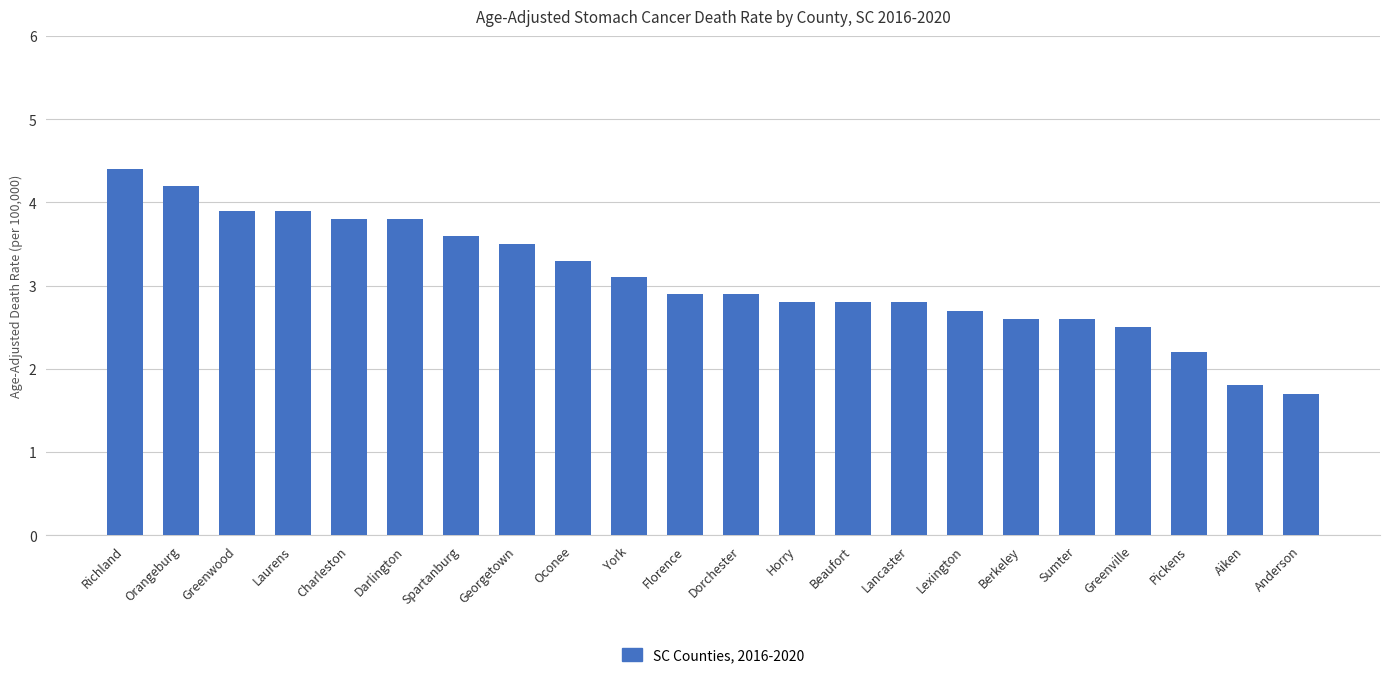

Reading left to right, list all the values displayed in this chart.

4.4	4.2	3.9	3.9	3.8	3.8	3.6	3.5	3.3	3.1	2.9	2.9	2.8	2.8	2.8	2.7	2.6	2.6	2.5	2.2	1.8	1.7